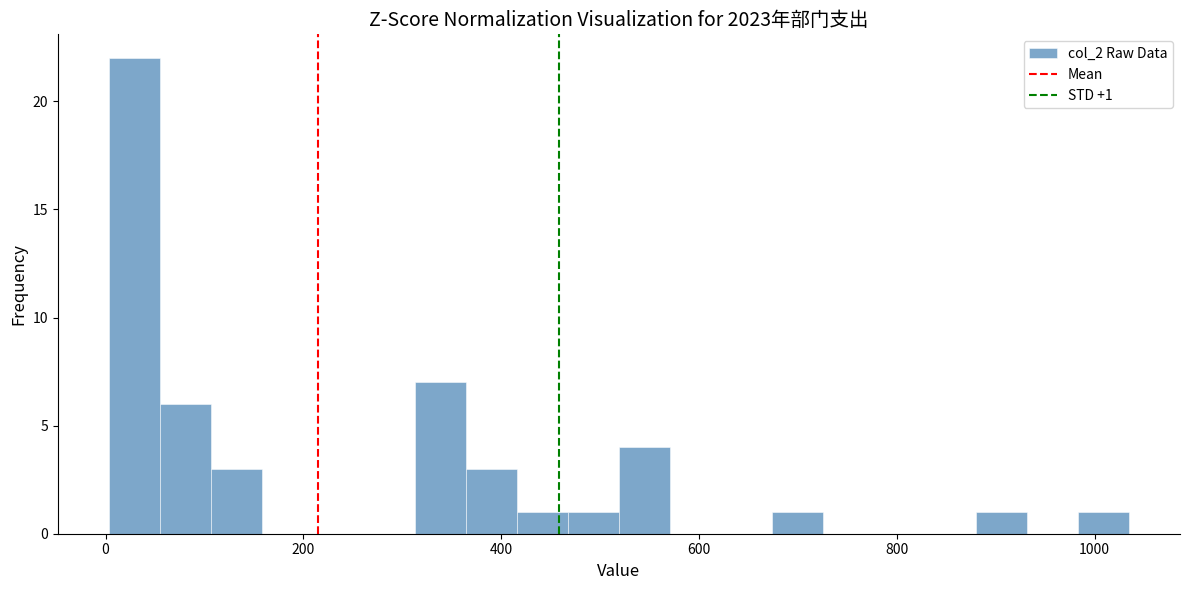

Around what value on the x-axis is the tallest bar? Give the approximate position of its centre, as read against the axis.

20